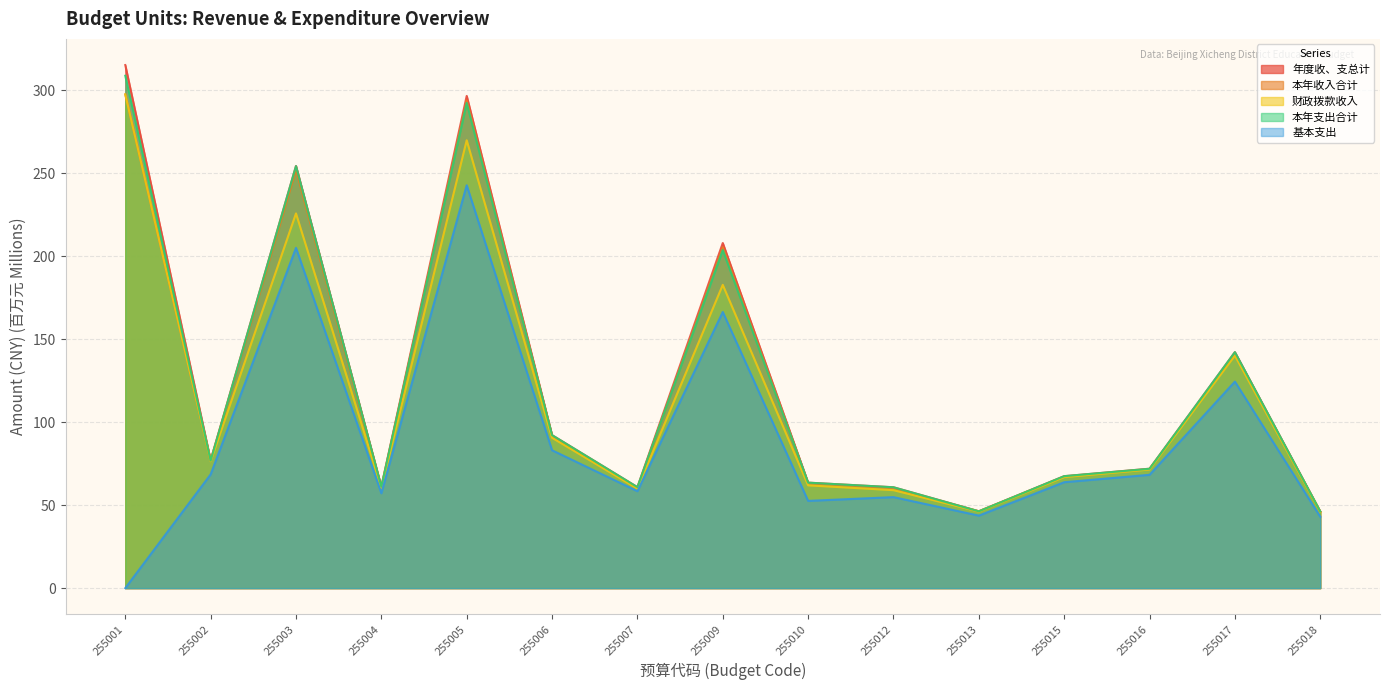

How many lines are shown in the chart?

5